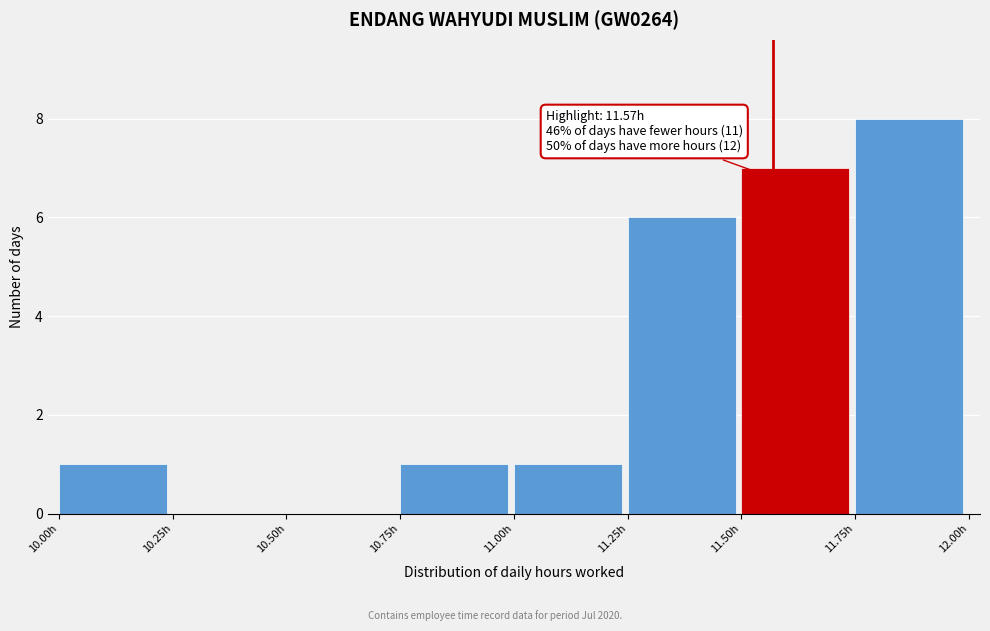

Which range on the x-axis has the tallest bar?

11.75 to 12.00